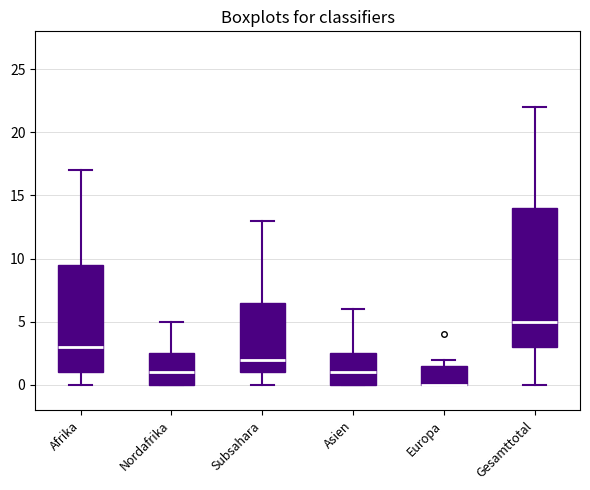

Reading left to right, read every box against the y-axis: the position of its median line, the range the box covers, and the ends of its whiskers. The values are not printed on the chart, so give them approximately, as read against the axis.

Afrika: median 3.0, box 1.0 to 9.5, whiskers 0.0 to 17.0
Nordafrika: median 1.0, box 0.0 to 2.5, whiskers 0.0 to 5.0
Subsahara: median 2.0, box 1.0 to 6.5, whiskers 0.0 to 13.0
Asien: median 1.0, box 0.0 to 2.5, whiskers 0.0 to 6.0
Europa: median 0.0 (drawn on the box's lower edge), box 0.0 to 1.5, whiskers 0.0 to 2.0
Gesamttotal: median 5.0, box 3.0 to 14.0, whiskers 0.0 to 22.0